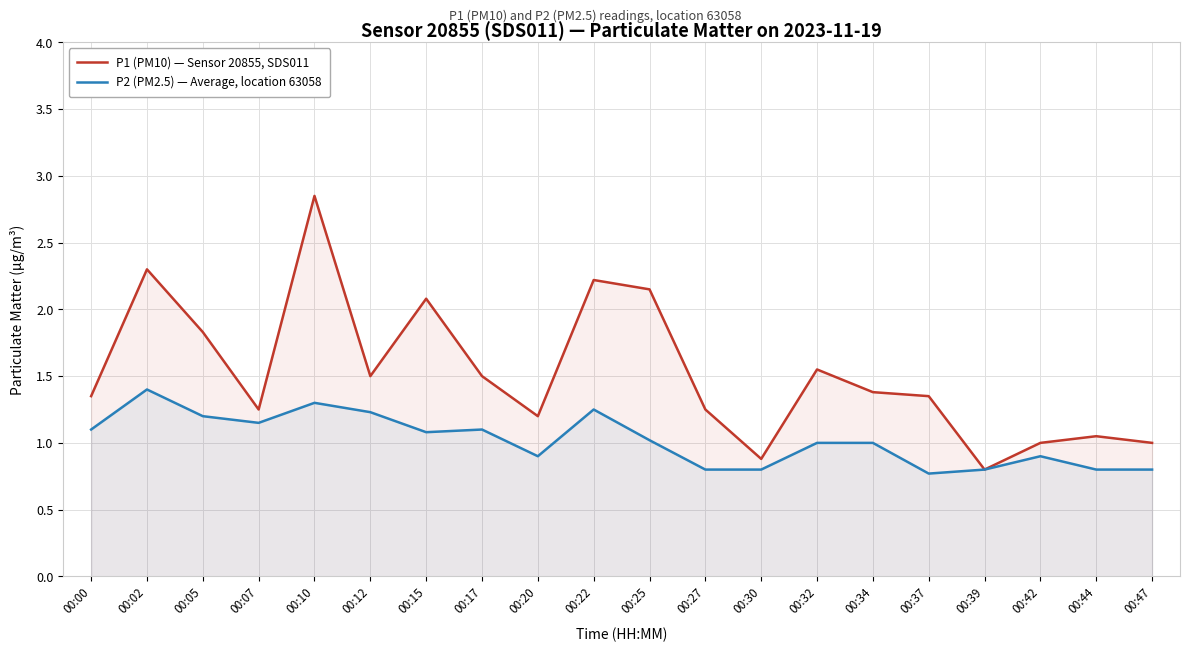

How many lines are shown in the chart?

2